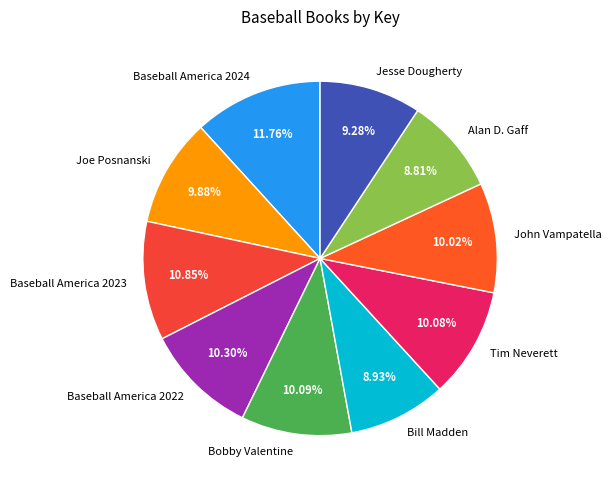

To the nearest percent, what percentage of the pie is Tim Neverett?

10%